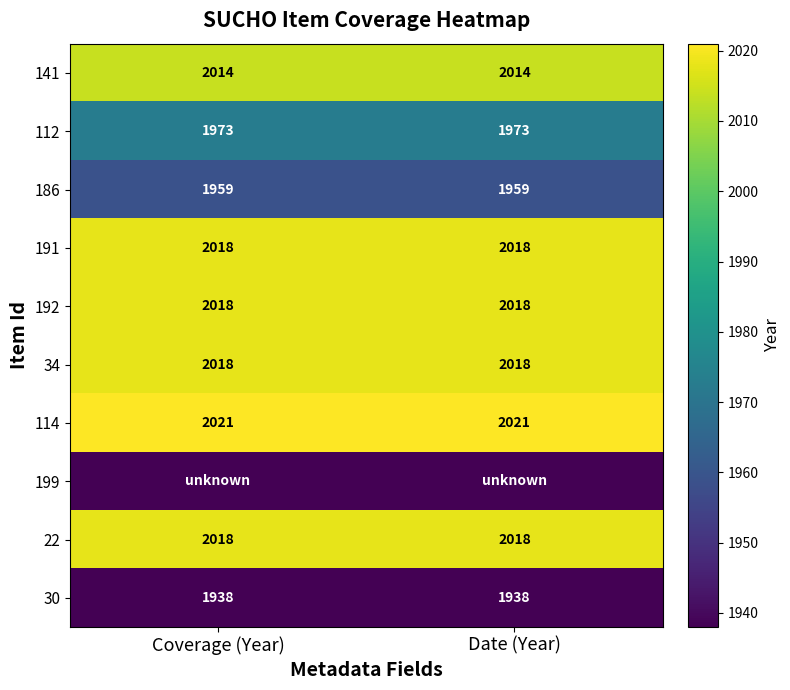

Which label corresponds to the largest value in the chart?

Coverage (Year)